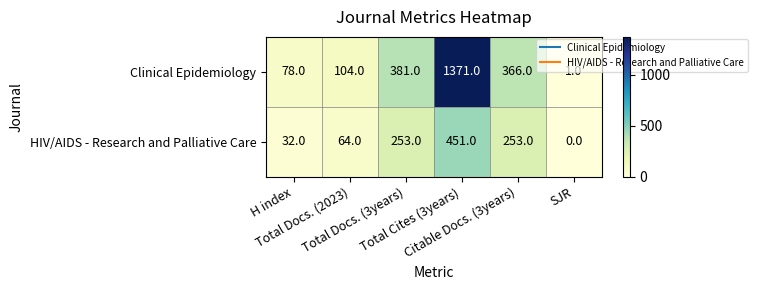

What is the average value of the Clinical Epidemiology series?

384